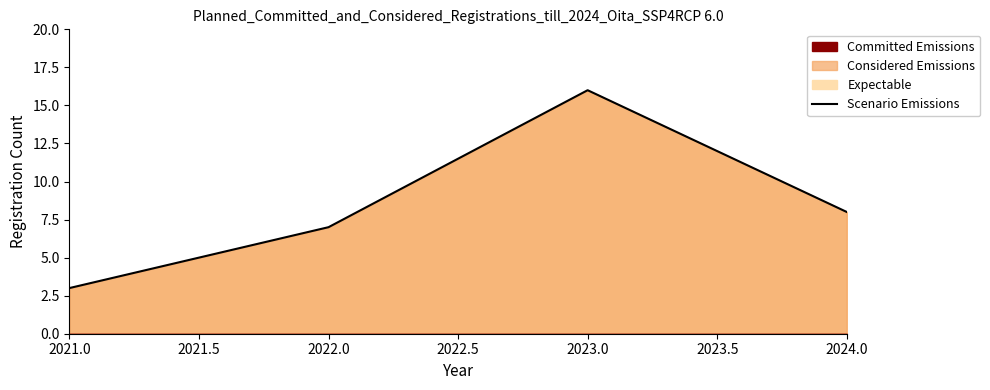

True or false: the data has more than 0 interior local peaks.

True